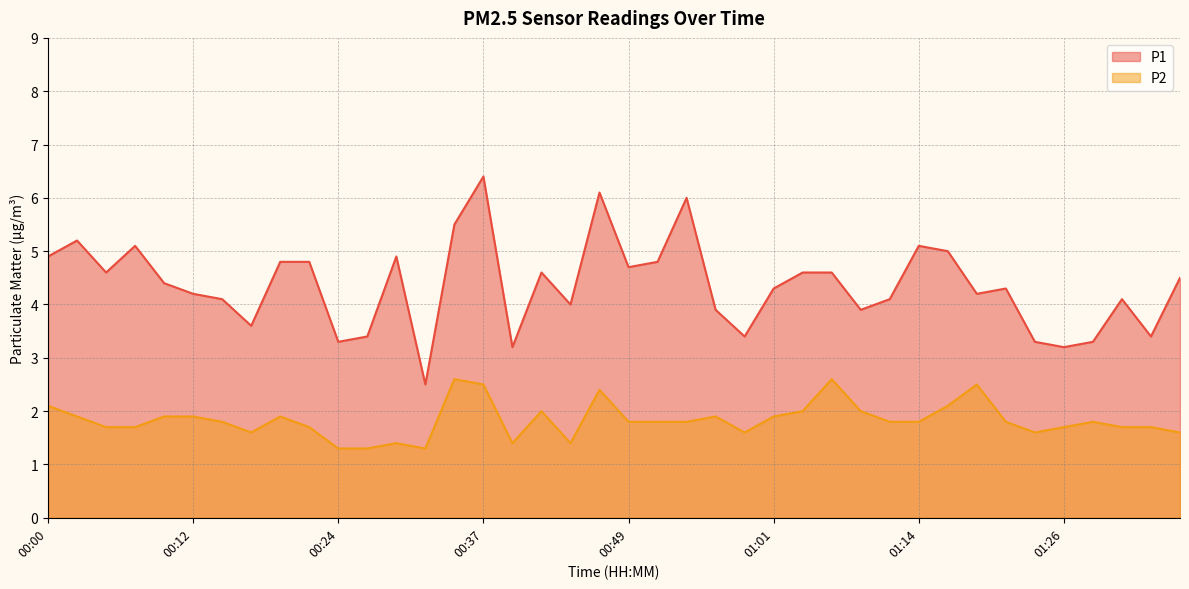

At which category is the sum across all series the highest?

00:37